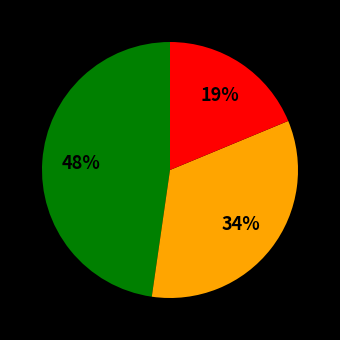

Is there a majority slice in this chart?

No